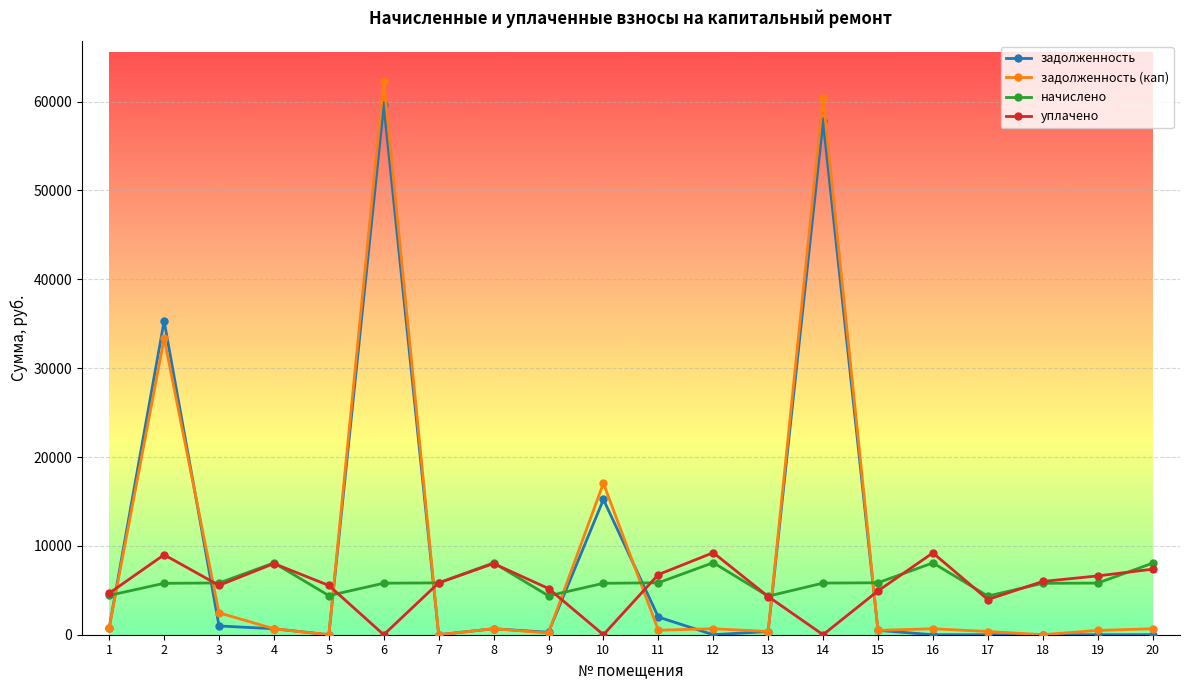

Which series has the widest spread of values?

задолженность (кап)